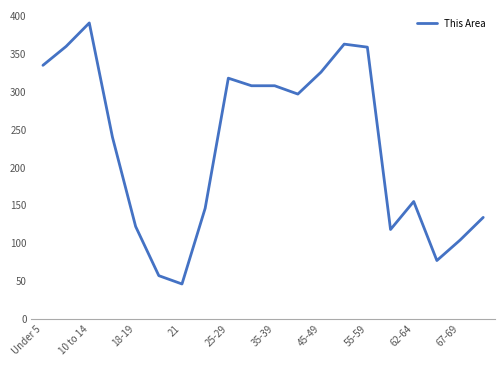

What is the smallest value displayed?

46